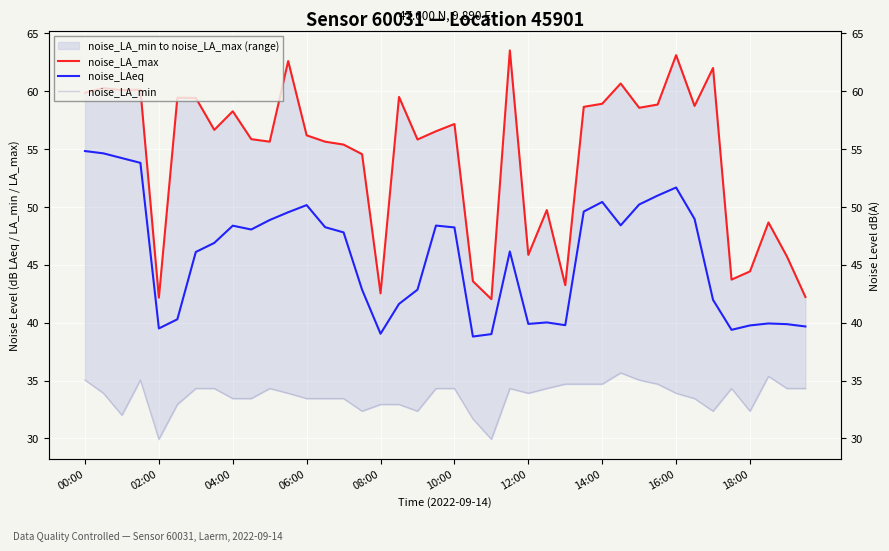

At how many categories does at least one series exceed 39?

40